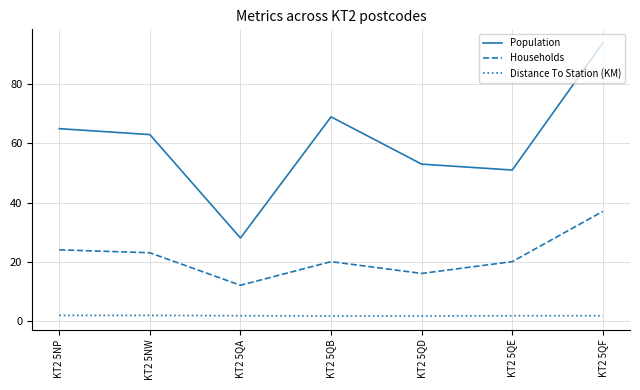

In Households, how many points are higher than both neighbors (excluding endpoints)?

1